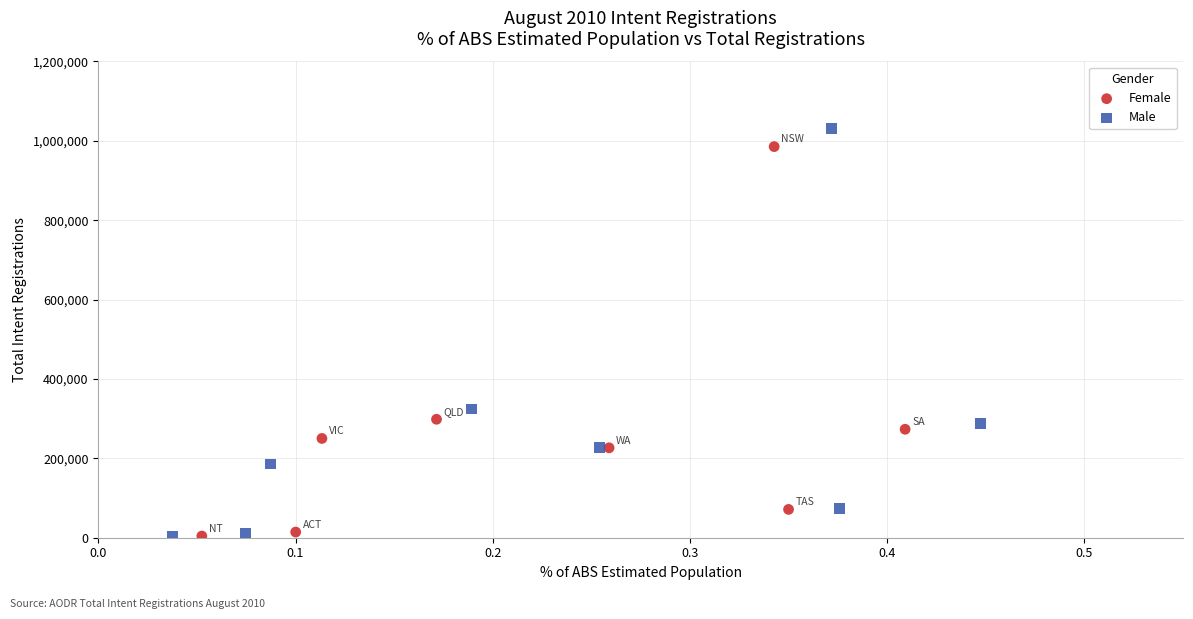

Which series has the widest spread of Y values?

Male